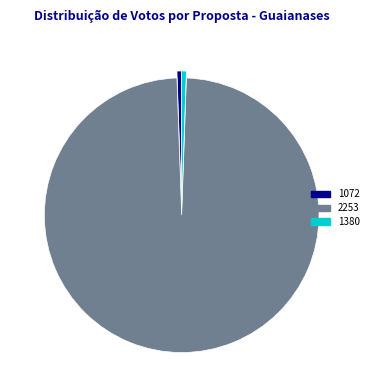

Do 1380 and 1072 together represent more than half of the pie?

No